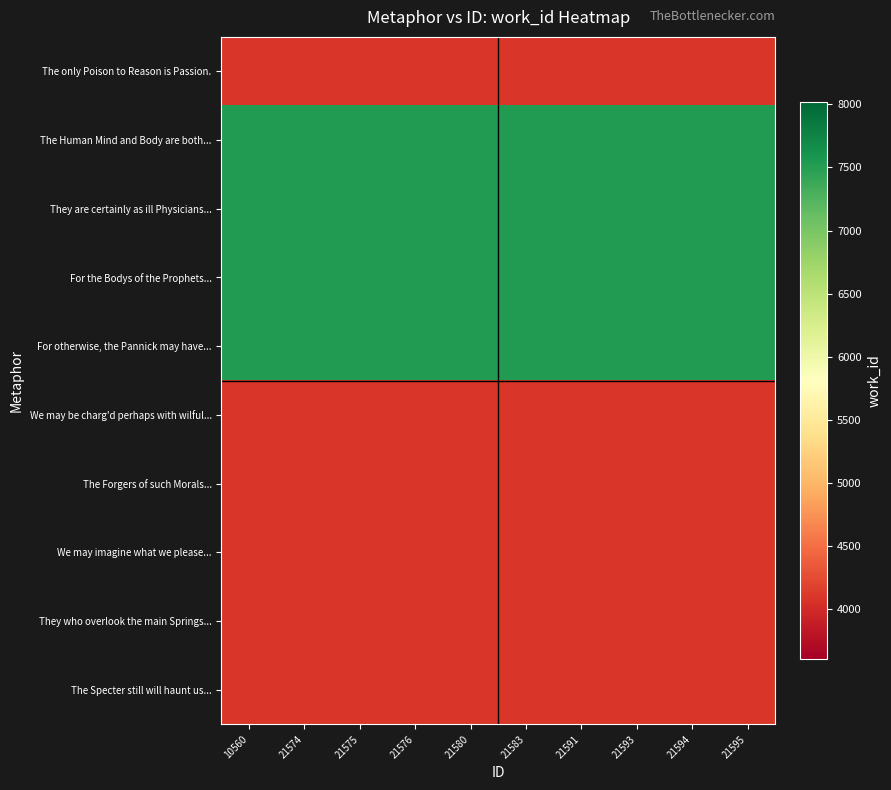

Reading left to right, transcribe all the data shown in this chart.

The only Poison to Reason is Passion.: 10560=4103	21574=4103	21575=4103	21576=4103	21580=4103	21583=4103	21591=4103	21593=4103	21594=4103	21595=4103
The Human Mind and Body are both...: 10560=7520	21574=7520	21575=7520	21576=7520	21580=7520	21583=7520	21591=7520	21593=7520	21594=7520	21595=7520
They are certainly as ill Physicians...: 10560=7520	21574=7520	21575=7520	21576=7520	21580=7520	21583=7520	21591=7520	21593=7520	21594=7520	21595=7520
For the Bodys of the Prophets...: 10560=7520	21574=7520	21575=7520	21576=7520	21580=7520	21583=7520	21591=7520	21593=7520	21594=7520	21595=7520
For otherwise, the Pannick may have...: 10560=7520	21574=7520	21575=7520	21576=7520	21580=7520	21583=7520	21591=7520	21593=7520	21594=7520	21595=7520
We may be charg'd perhaps with wilful...: 10560=4103	21574=4103	21575=4103	21576=4103	21580=4103	21583=4103	21591=4103	21593=4103	21594=4103	21595=4103
The Forgers of such Morals...: 10560=4103	21574=4103	21575=4103	21576=4103	21580=4103	21583=4103	21591=4103	21593=4103	21594=4103	21595=4103
We may imagine what we please...: 10560=4103	21574=4103	21575=4103	21576=4103	21580=4103	21583=4103	21591=4103	21593=4103	21594=4103	21595=4103
They who overlook the main Springs...: 10560=4103	21574=4103	21575=4103	21576=4103	21580=4103	21583=4103	21591=4103	21593=4103	21594=4103	21595=4103
The Specter still will haunt us...: 10560=4103	21574=4103	21575=4103	21576=4103	21580=4103	21583=4103	21591=4103	21593=4103	21594=4103	21595=4103